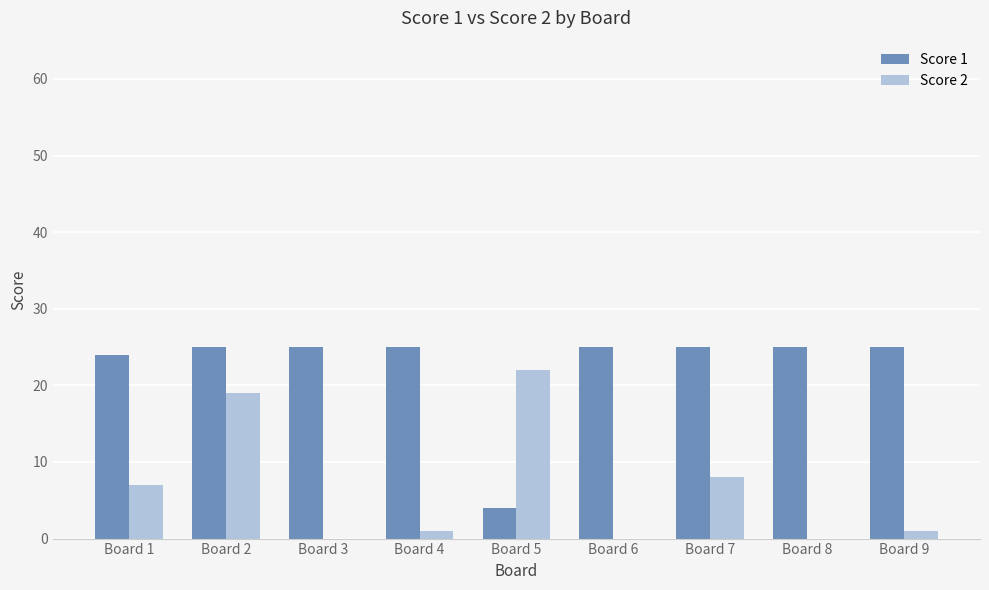

Is the value of Score 1 at Board 3 greater than the value of Score 2 at Board 4?

Yes